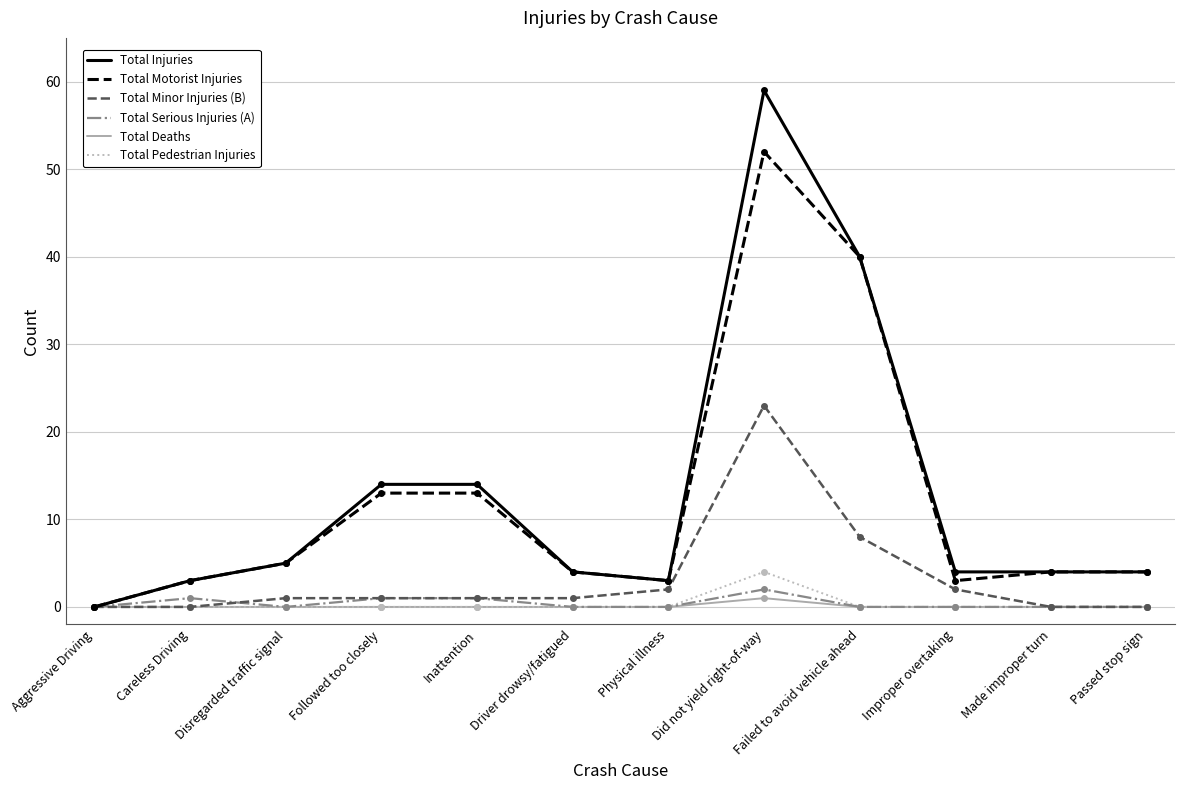

What is the greatest value displayed?

59